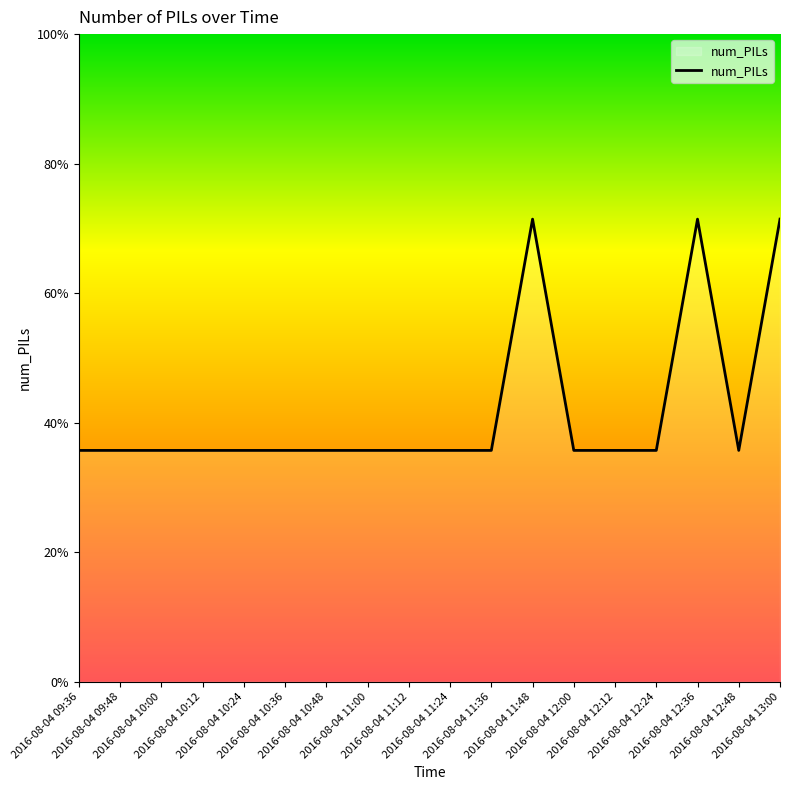

Reading left to right, extract all data points from this chart.

1	1	1	1	1	1	1	1	1	1	1	2	1	1	1	2	1	2